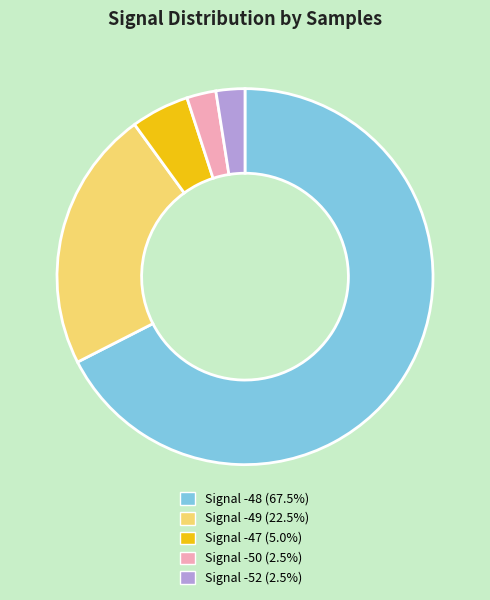

Is the sum of Signal -49 (22.5%) and Signal -52 (2.5%) greater than half?

No